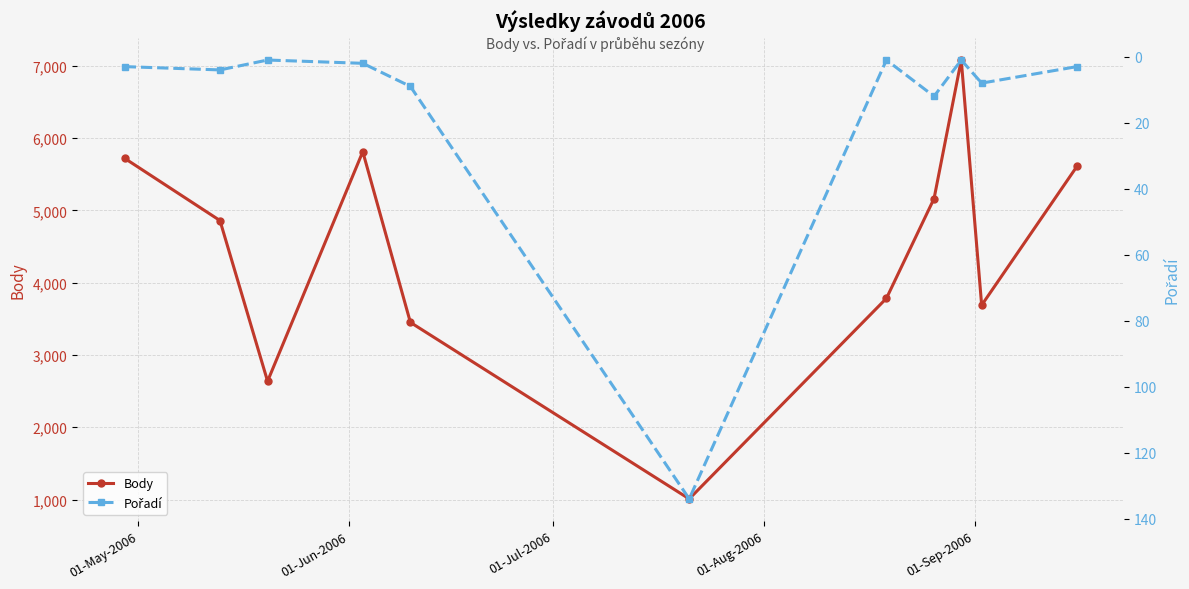

In Body, how many points are lower than both neighbors (excluding endpoints)?

3